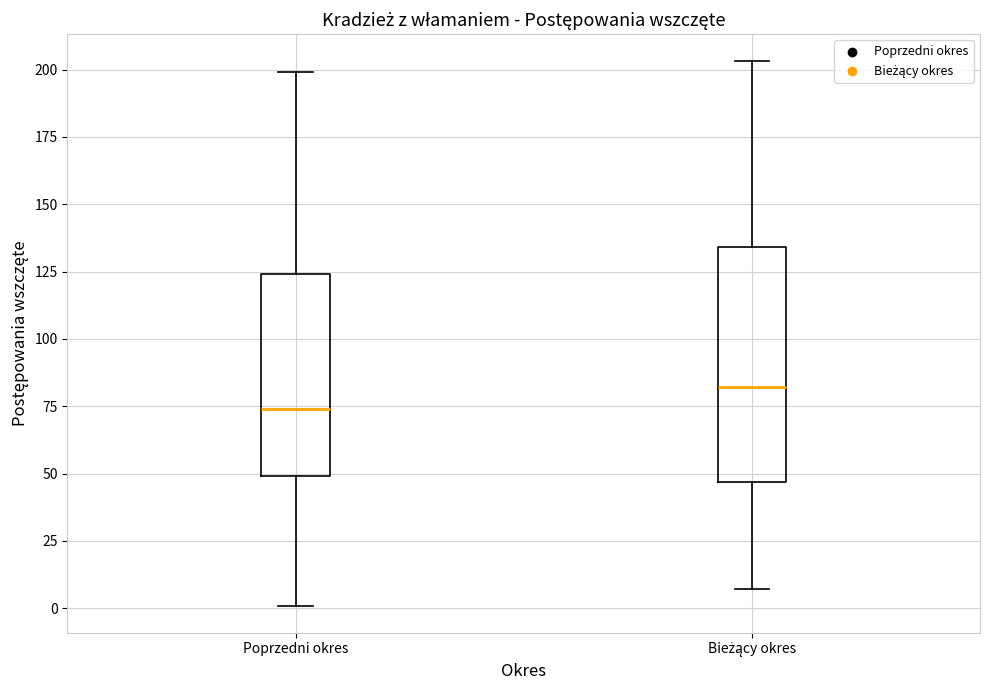

Reading left to right, transcribe this box plot: for each box, give where its median line is, the range the box spans, and where its two whiskers end, as read against the y-axis. The values are not printed on the chart, so give them approximately, as read against the axis.

Poprzedni okres: median 75, box 50 to 125, whiskers 0 to 200
Bieżący okres: median 80, box 45 to 135, whiskers 5 to 205